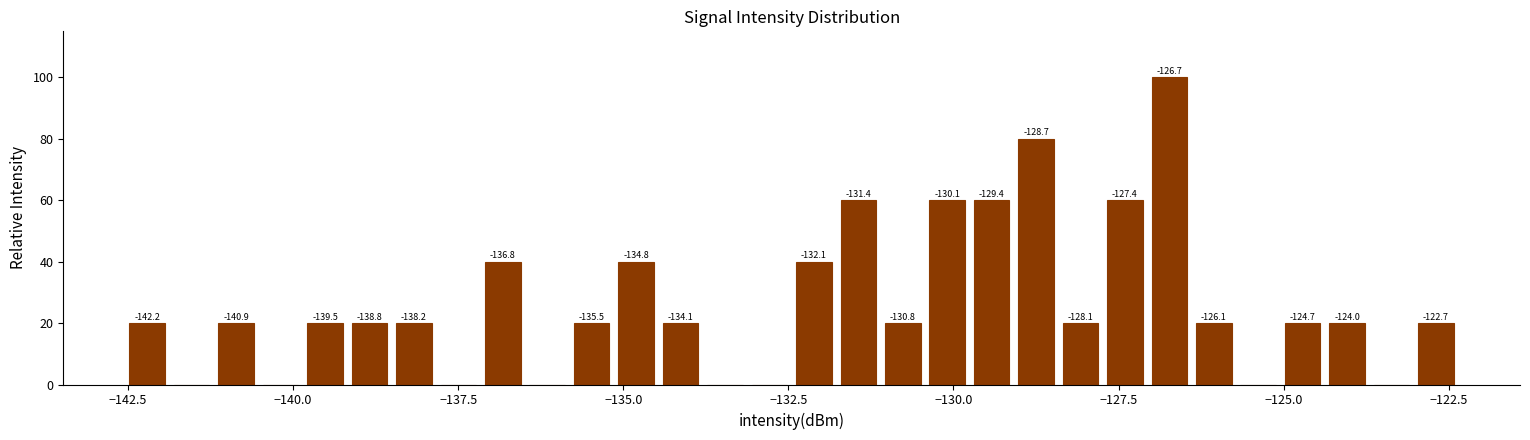

Around what value on the x-axis is the tallest bar? Give the approximate position of its centre, as read against the axis.

-126.5